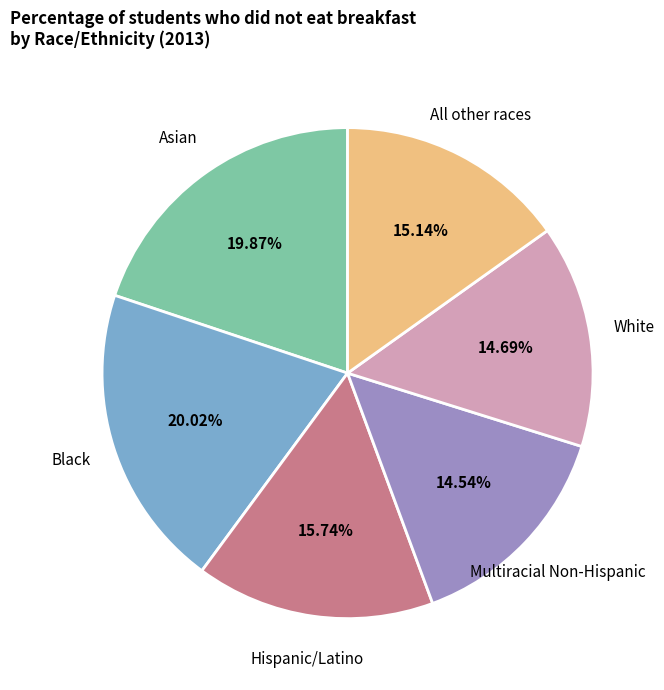

To the nearest percent, what is the difference between the Asian and Hispanic/Latino slice percentages?

4%